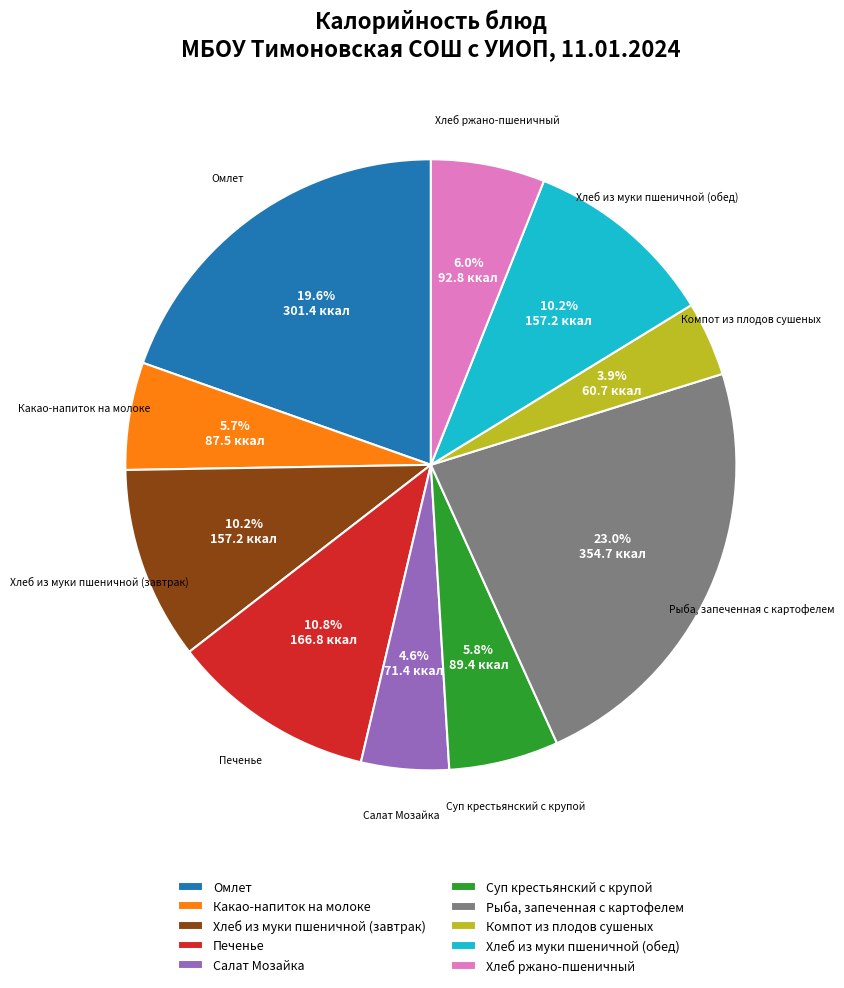

To the nearest percent, what percentage of the pie is Рыба, запеченная с картофелем?

23%